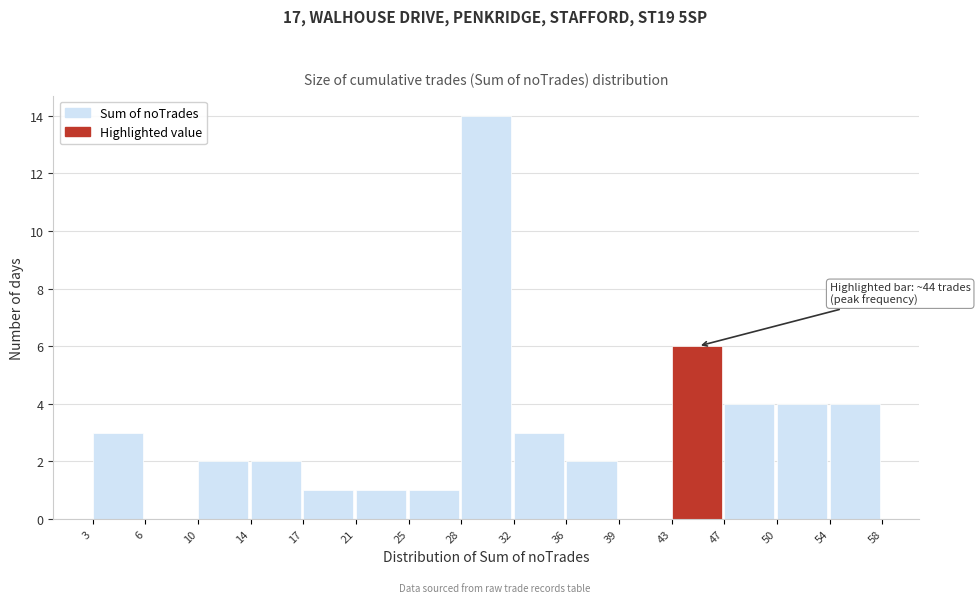

Reading left to right, transcribe all the data shown in this chart.

3=3	6=0	10=2	14=2	17=1	21=1	25=1	28=14	32=3	36=2	39=0	43=6	47=4	50=4	54=4